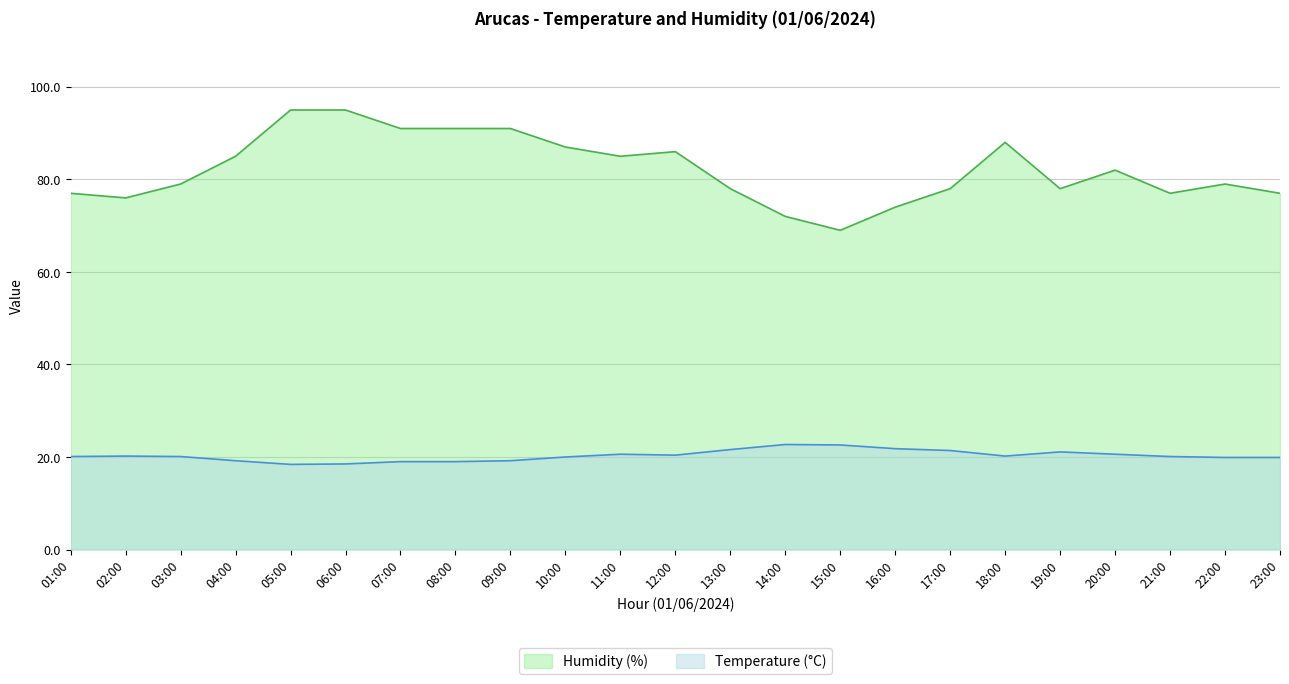

Read the Temperature (°C) value at 07:00.

19.0